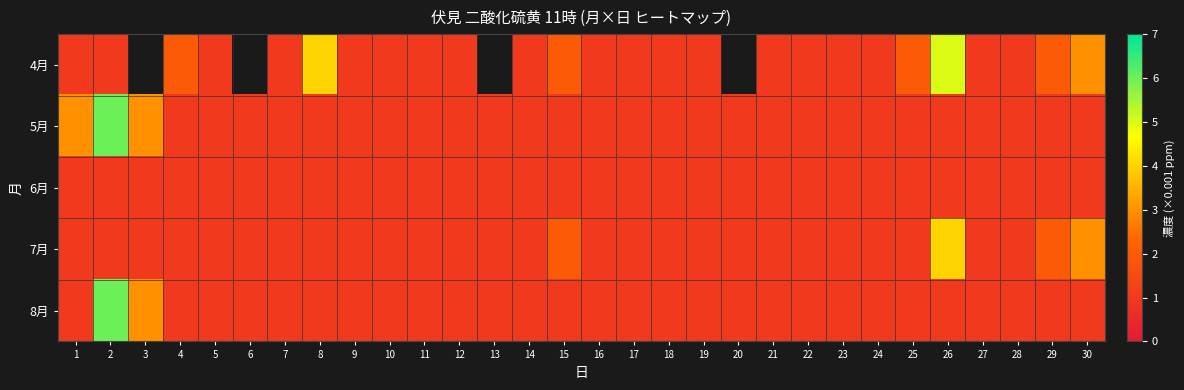

Is it true that 6月 equals 0.4 at 9?

False